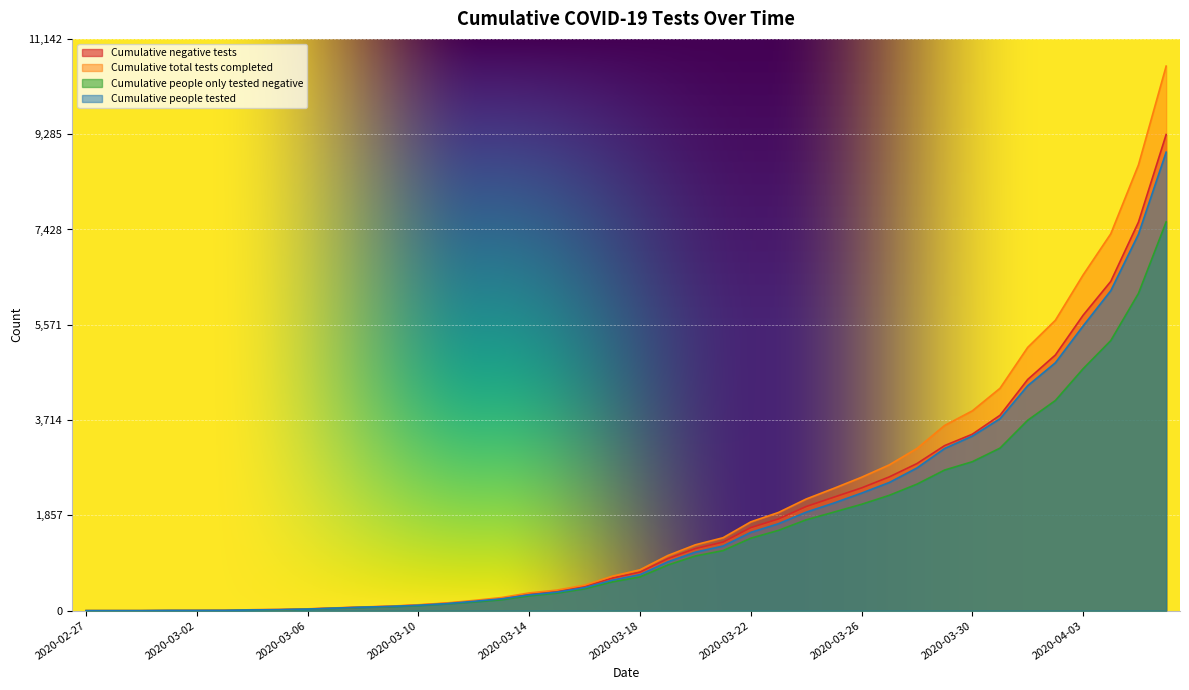

At which category is the sum across all series the highest?

2020-04-06